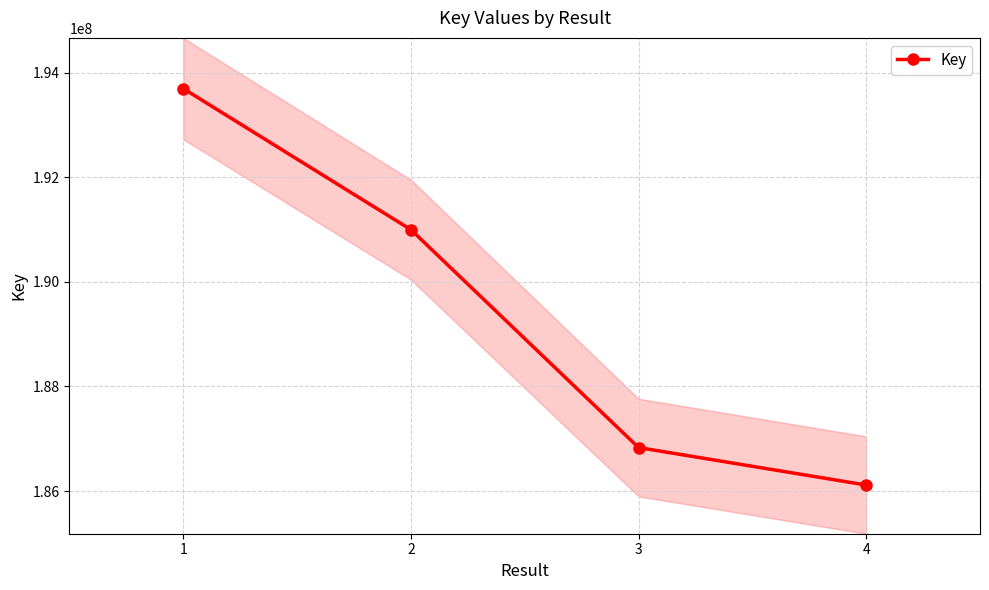

Where does the data first go above 190996907?

1